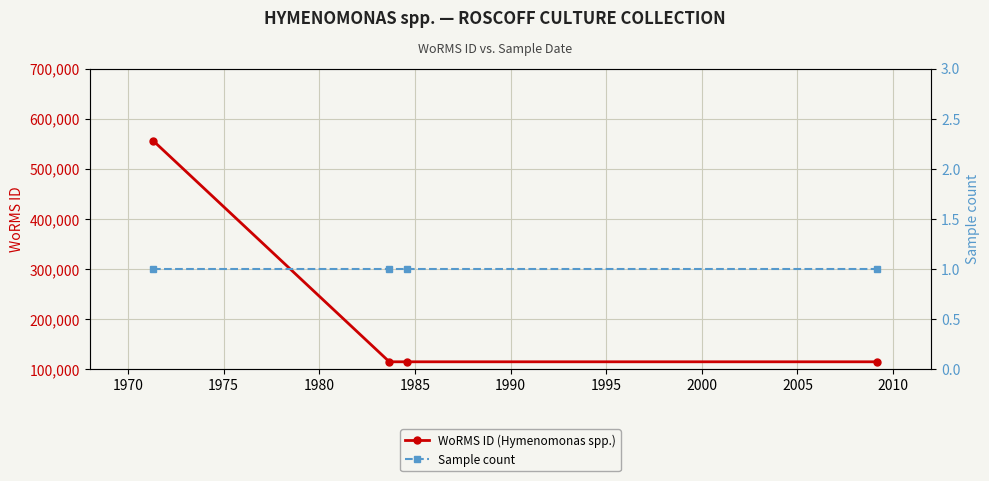

Count the number of categories in the chart.

4